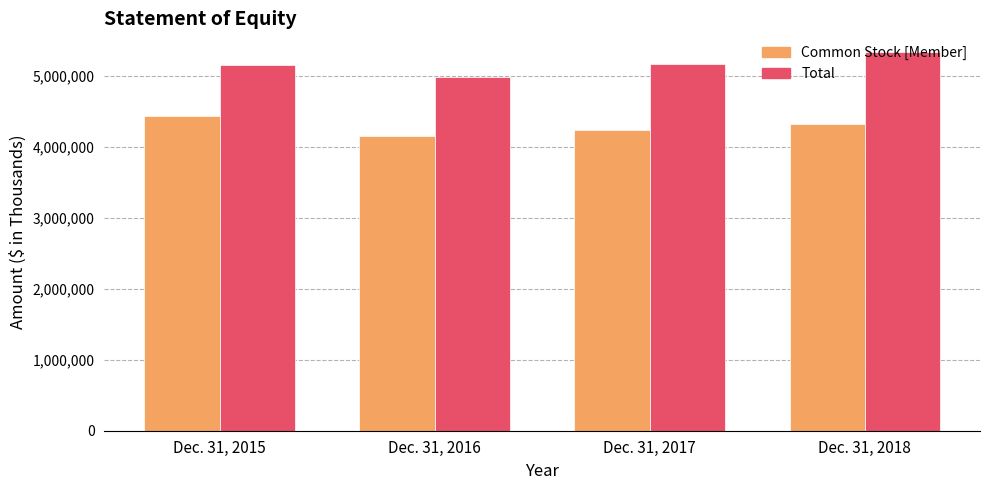

What value does the Total series have at Dec. 31, 2016, to the nearest 50?

4978100